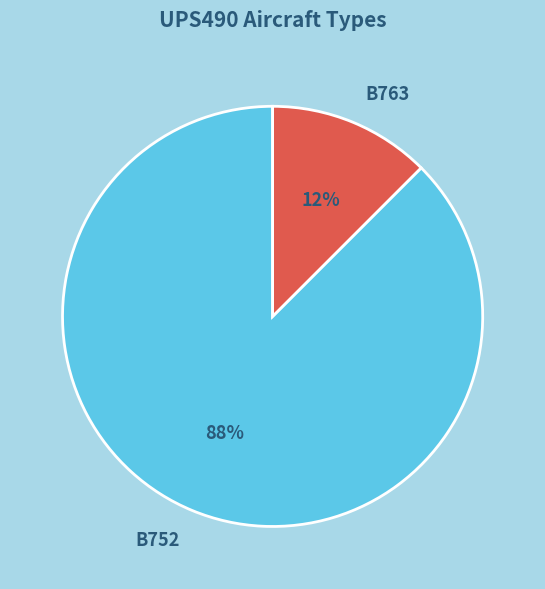

Combined, do B752 and B763 account for over 50%?

Yes